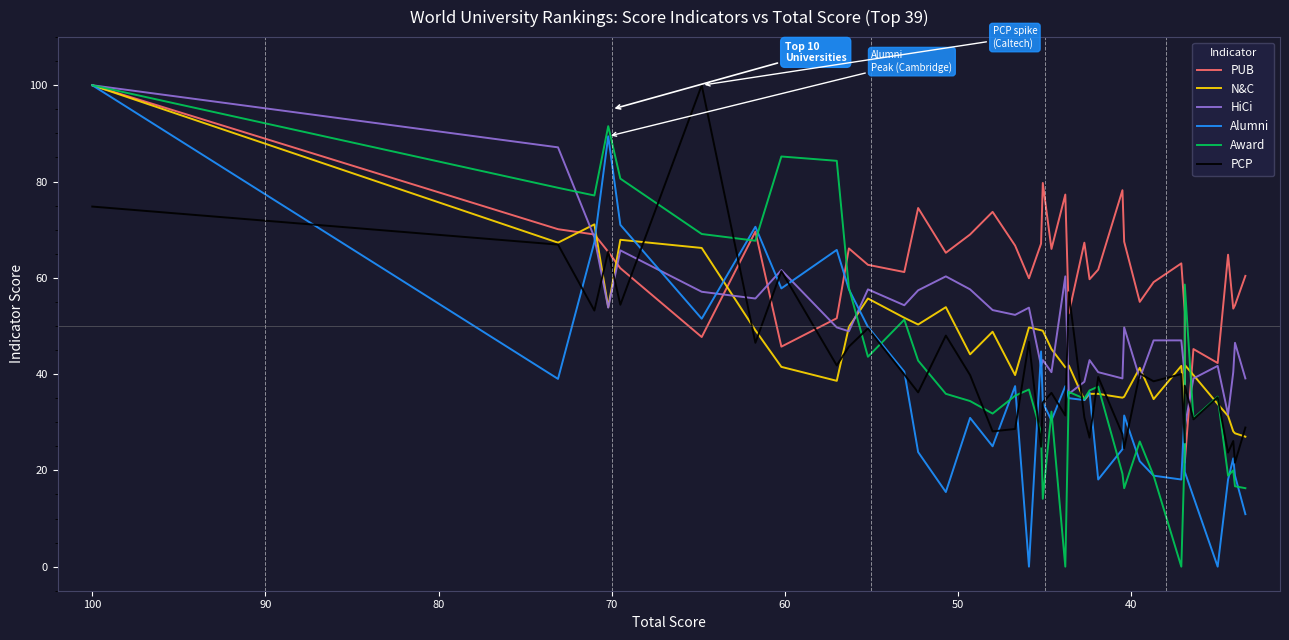

What is the difference between the maximum and minimum values in the PUB series?

78.4